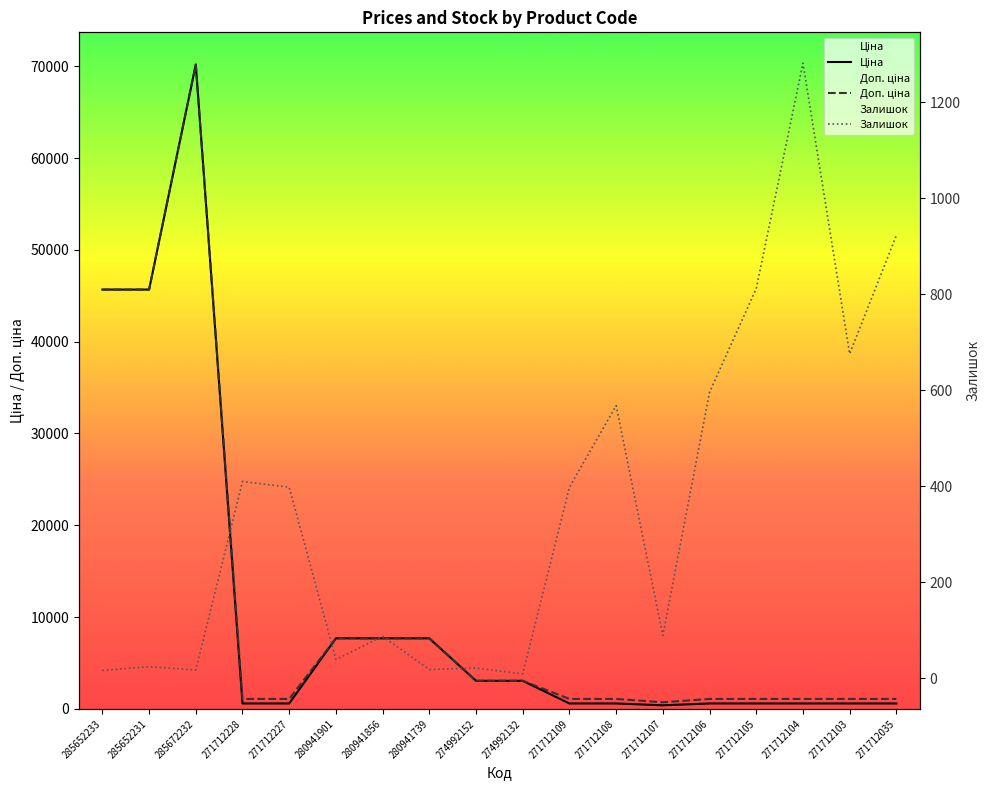

What is the lowest value of the Доп. ціна series?

719.0